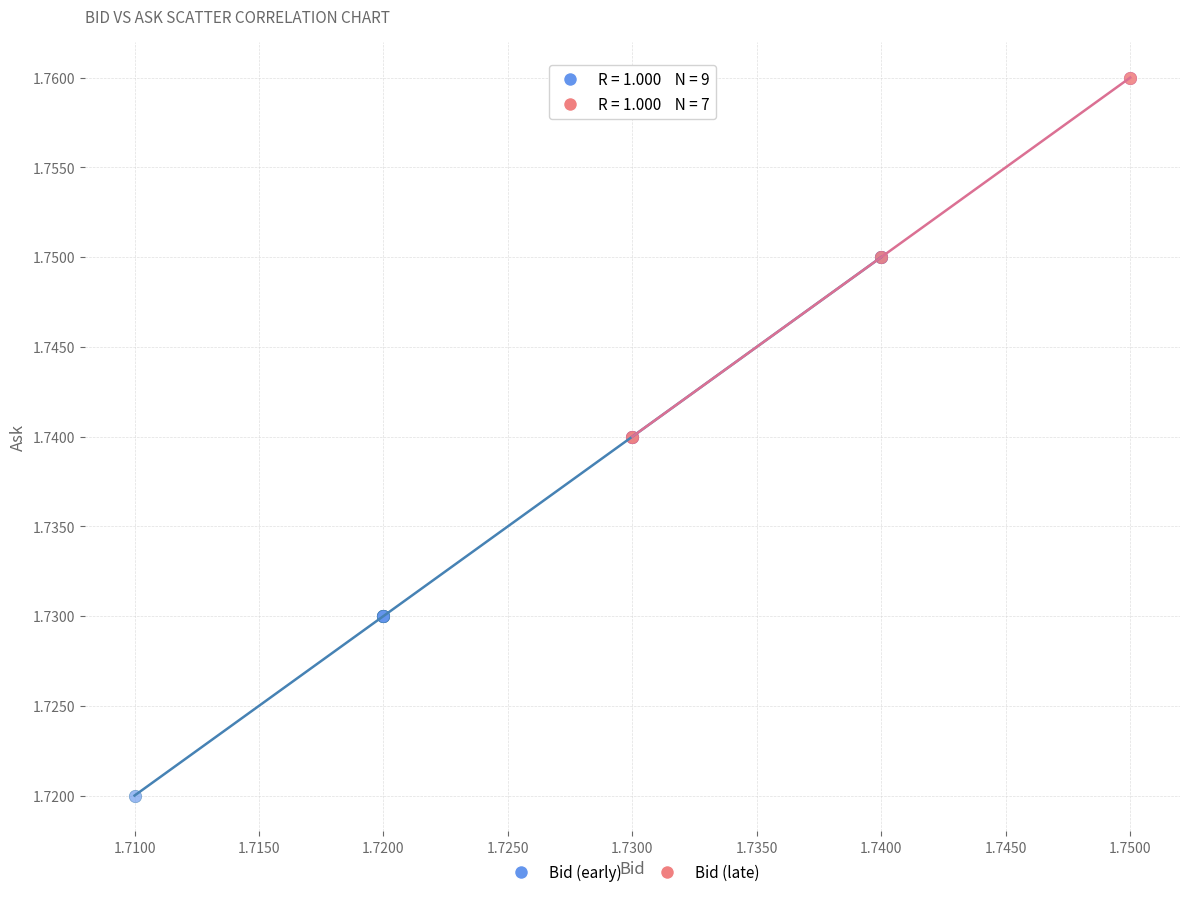

Which series reaches the minimum Y coordinate?

Bid (early)